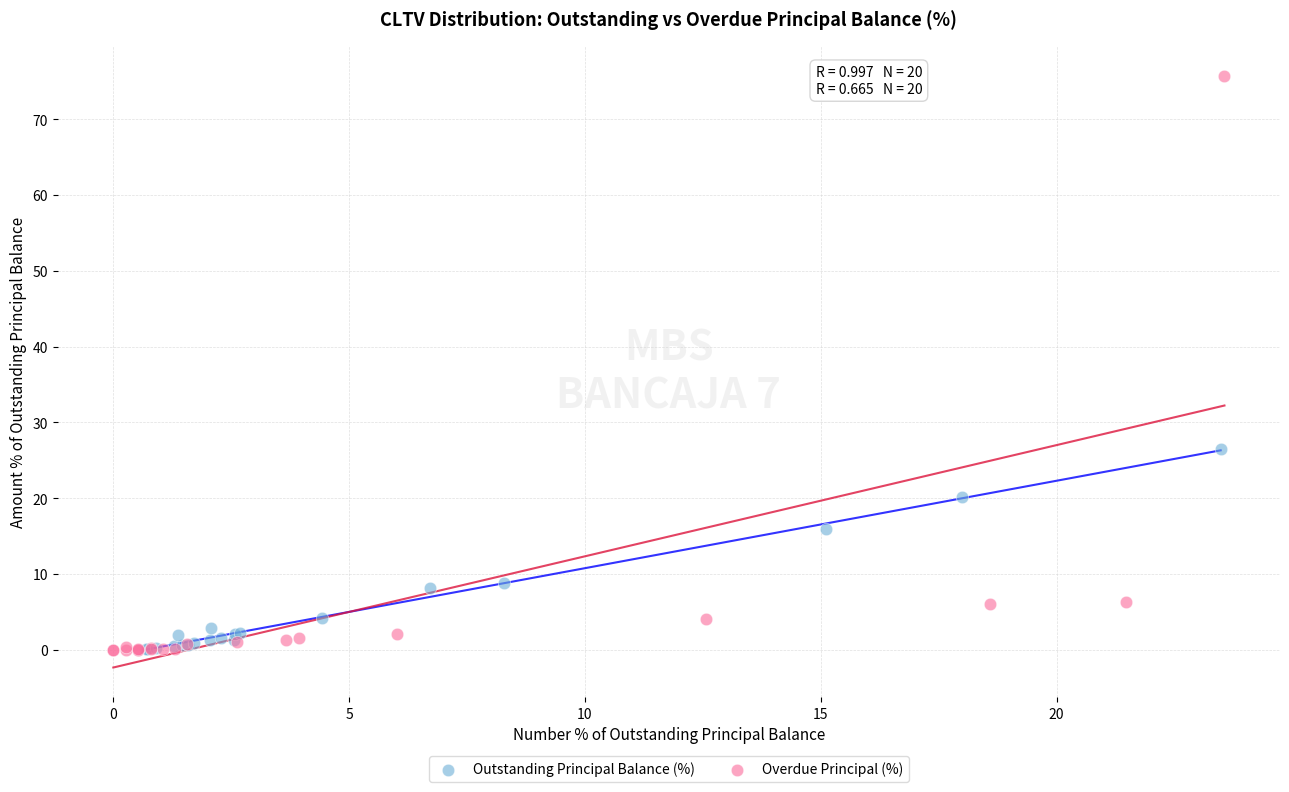

Which series has the largest Y range (max minus min)?

Overdue Principal (%)